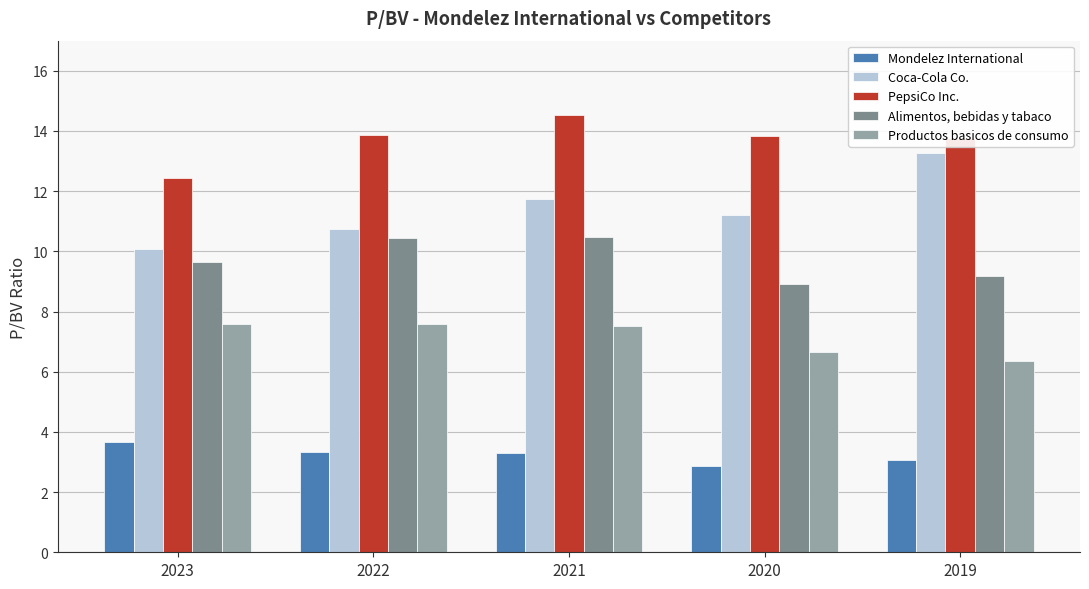

How many data points in Coca-Cola Co. are above 11?

3